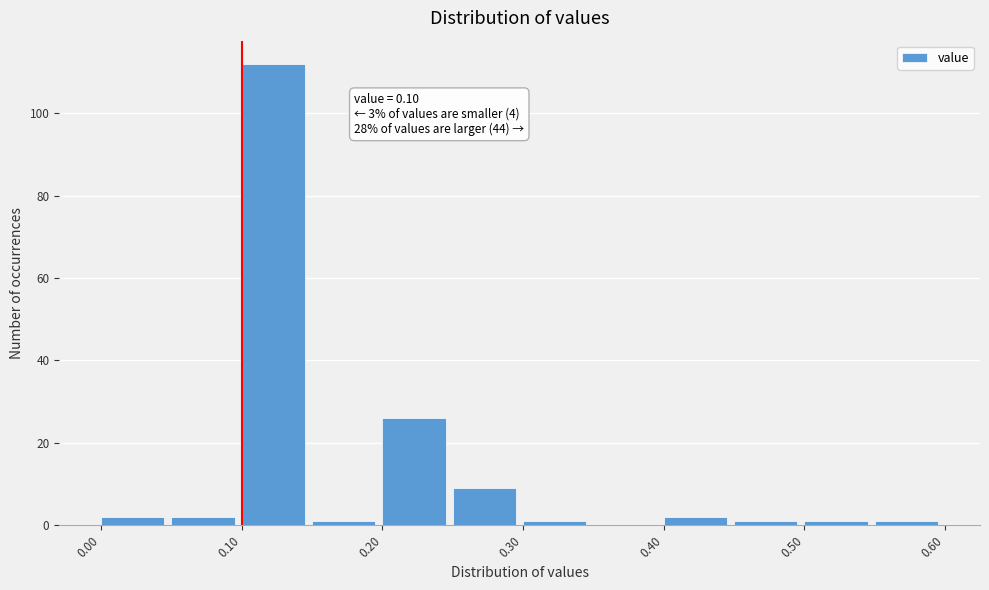

Which range on the x-axis has the tallest bar?

0.10 to 0.15